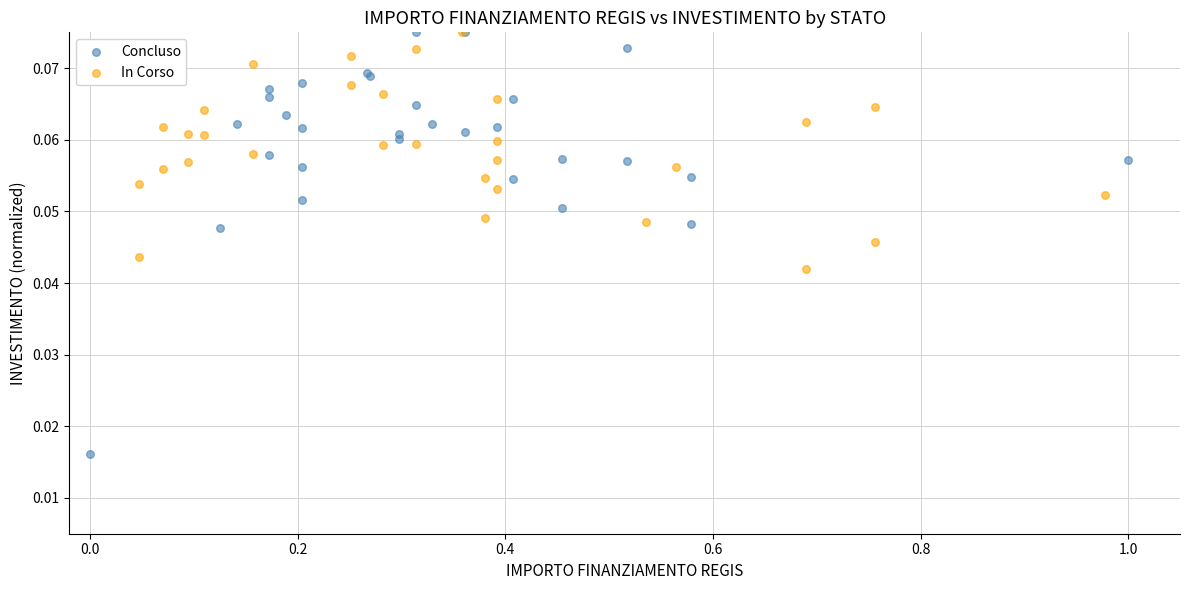

Which series has the widest spread of Y values?

Concluso